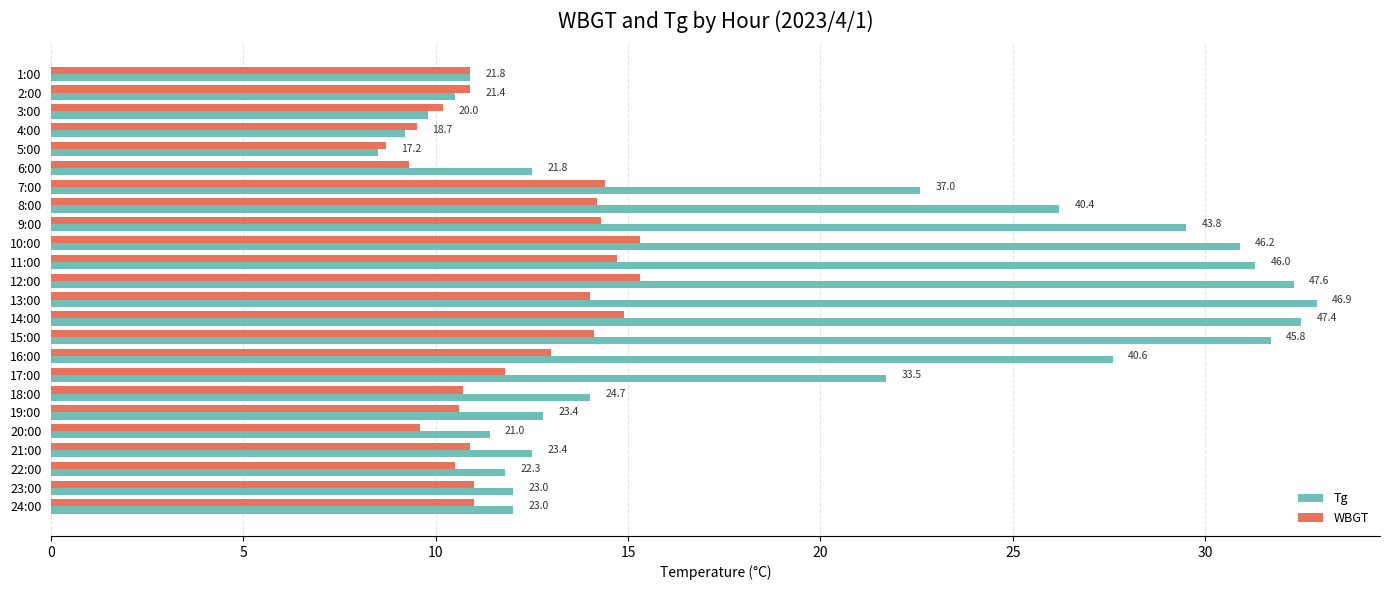

What are all the series names shown in the legend?

Tg, WBGT